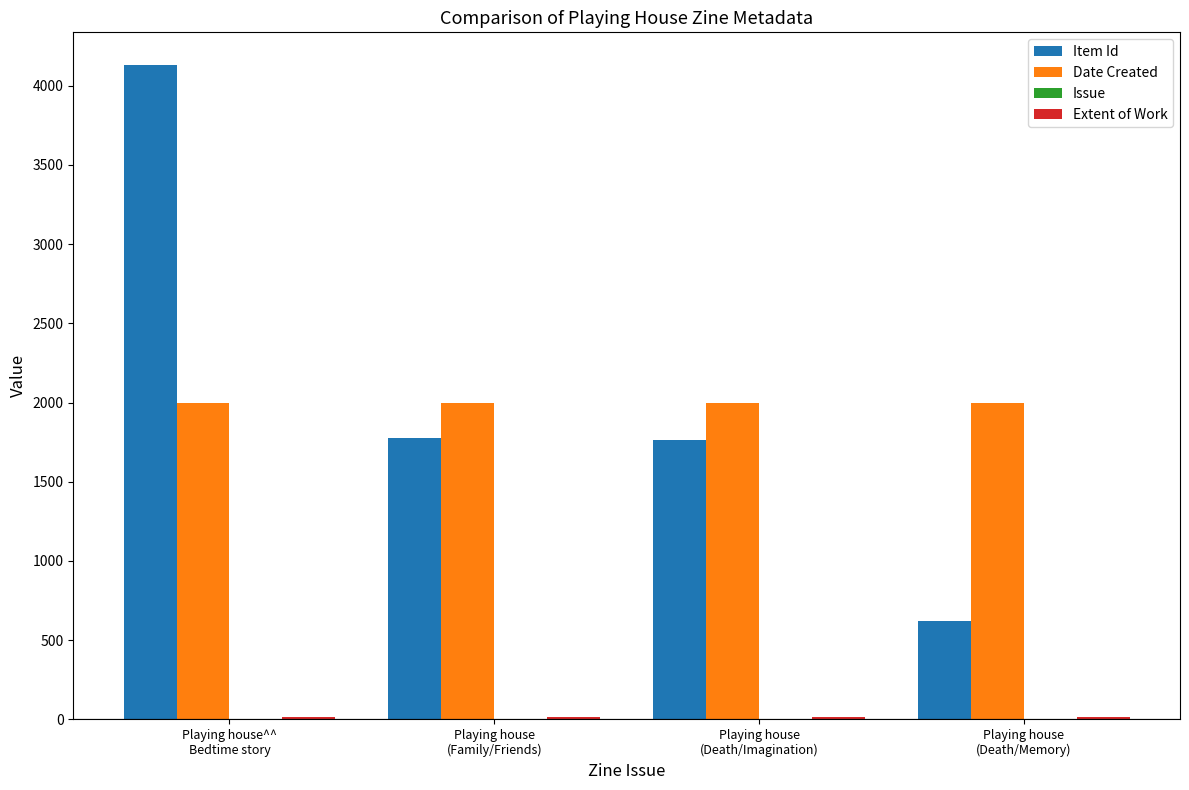

What is the sum of all Item Id values?

8293